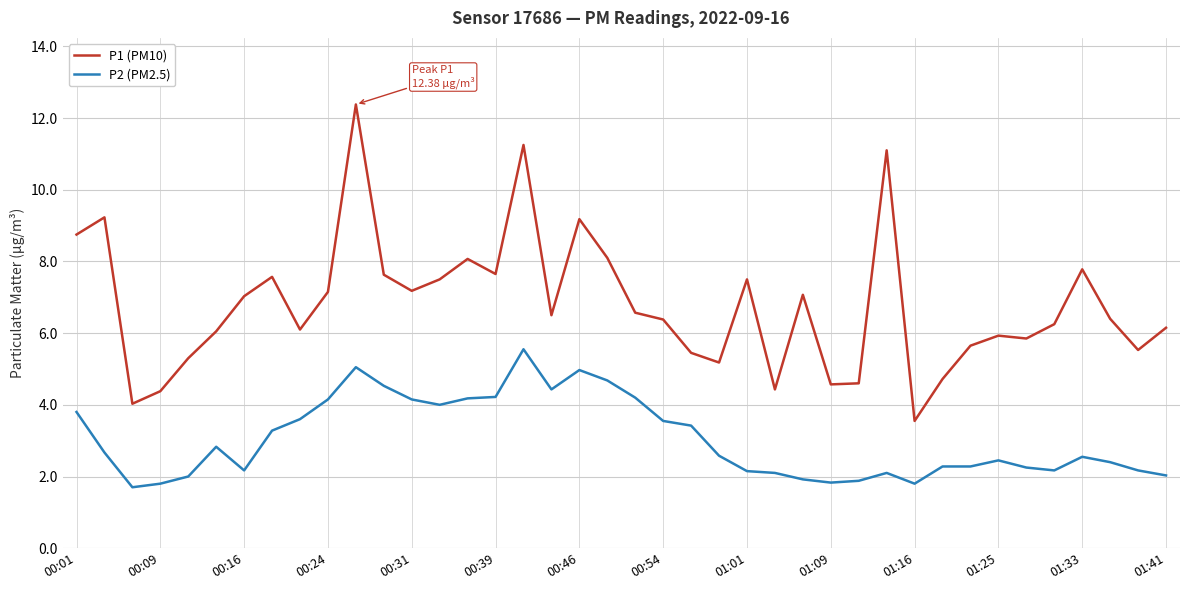

What is the greatest value displayed?

12.4